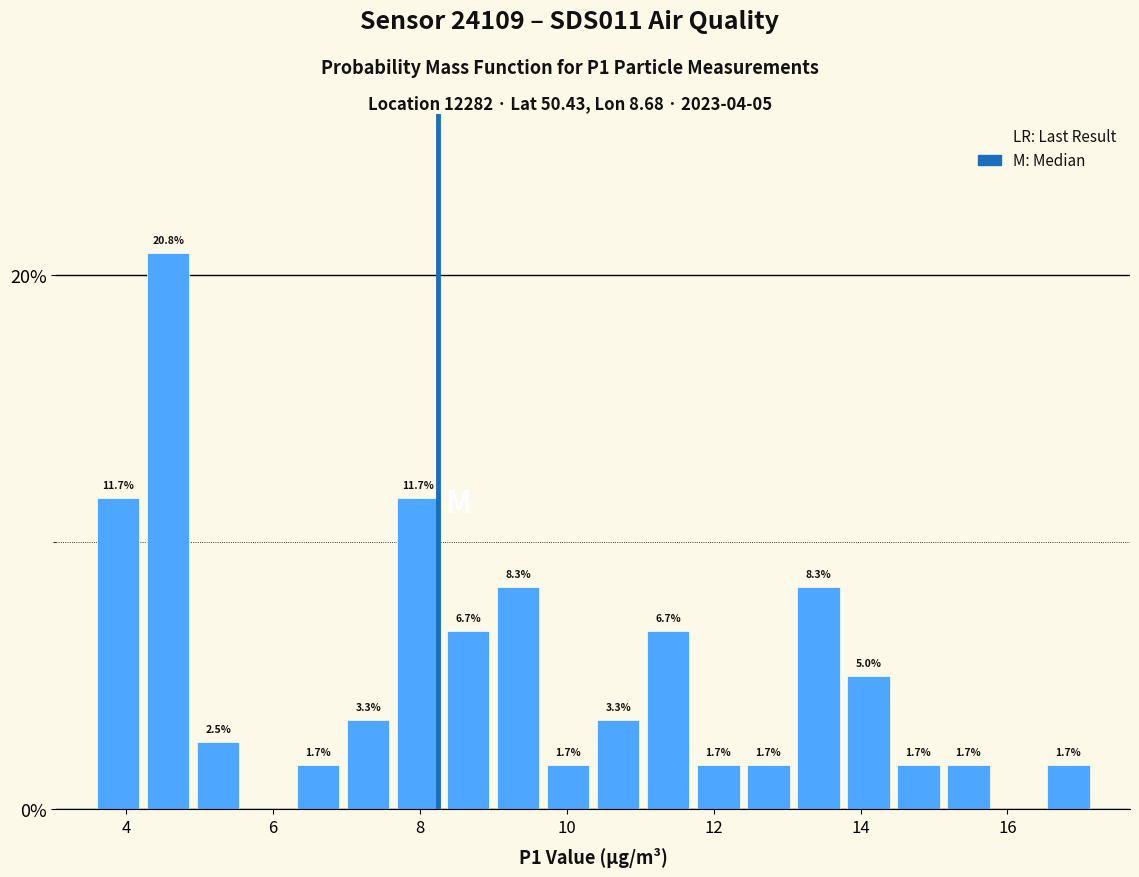

Read against the x-axis, roughly where is the centre of the tallest bar?

4.6